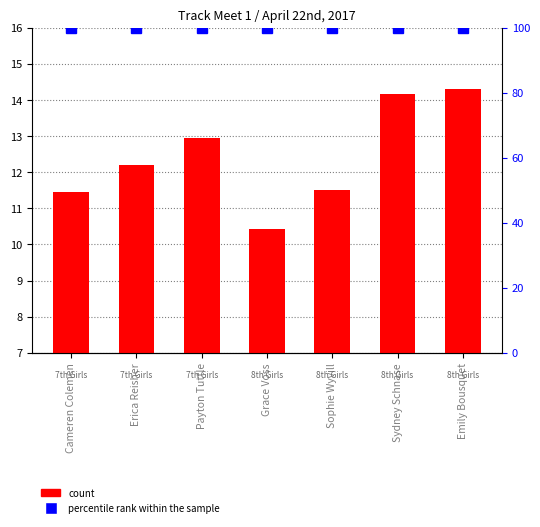

Which category has the highest value in the count series?

Emily Bousquet